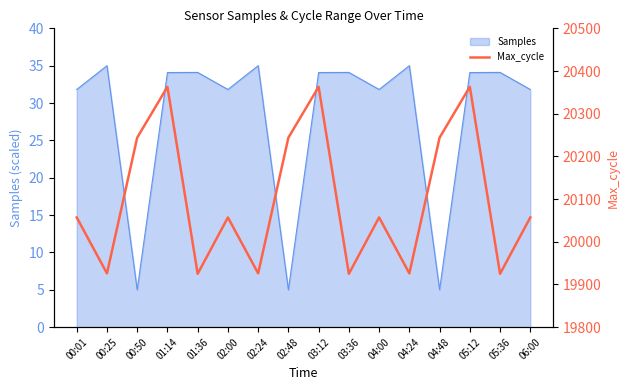

How many points are higher than both their immediate neighbors (excluding endpoints)?

5